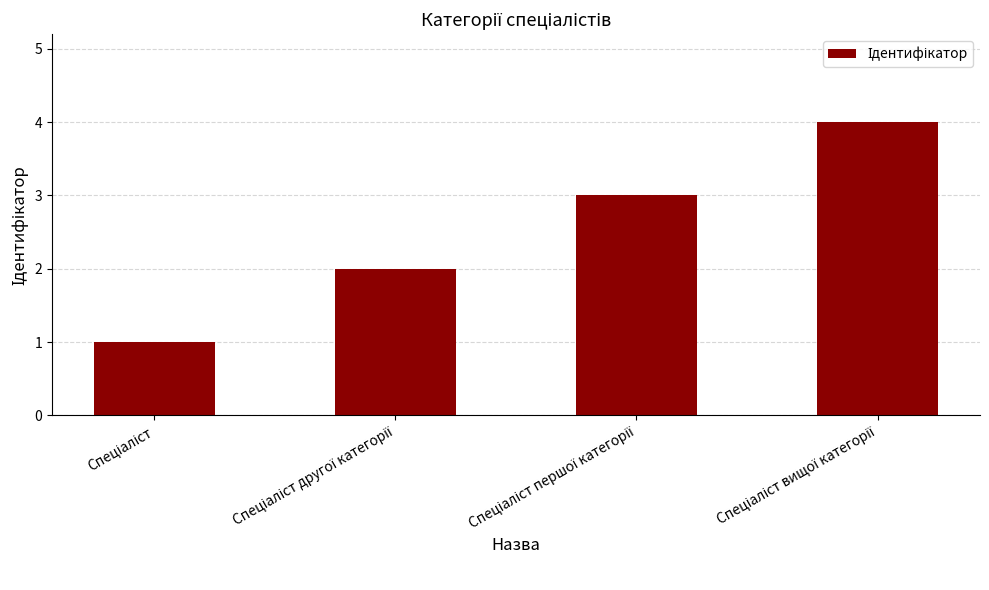

How many bars are there in total?

4